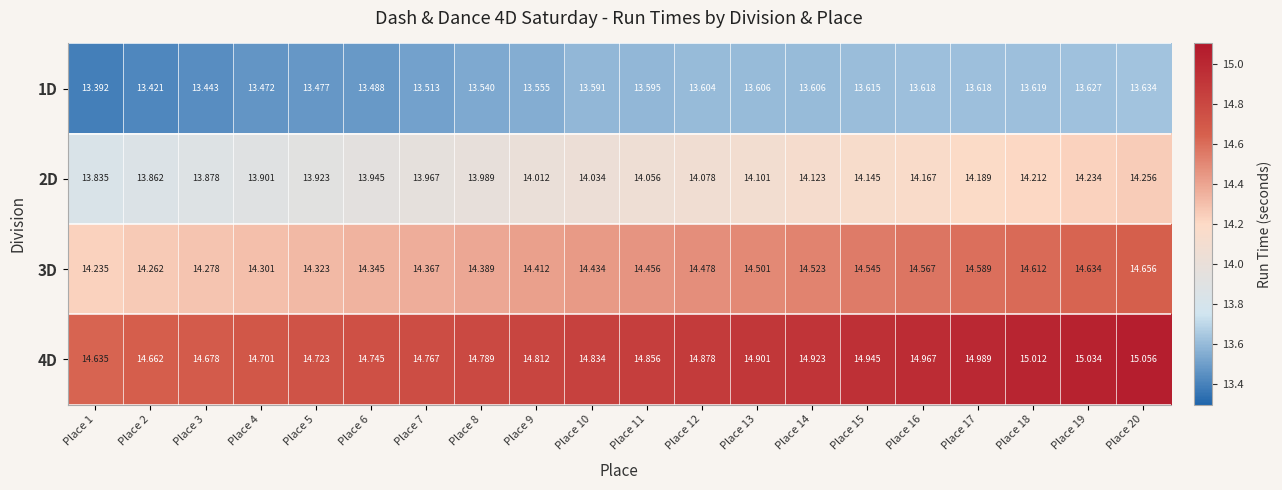

Is the value of 2D at Place 18 greater than the value of 3D at Place 10?

No